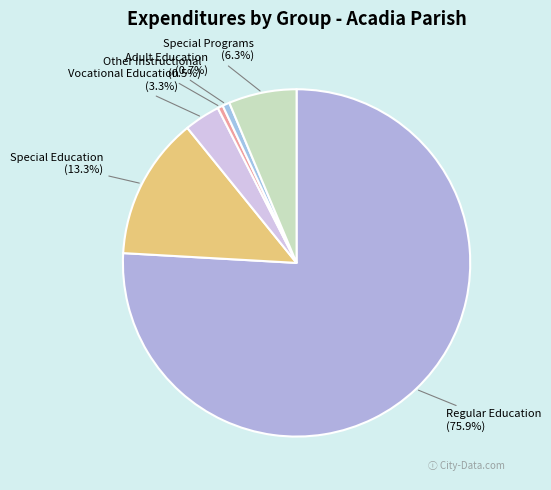

What is the majority slice?

Regular Education